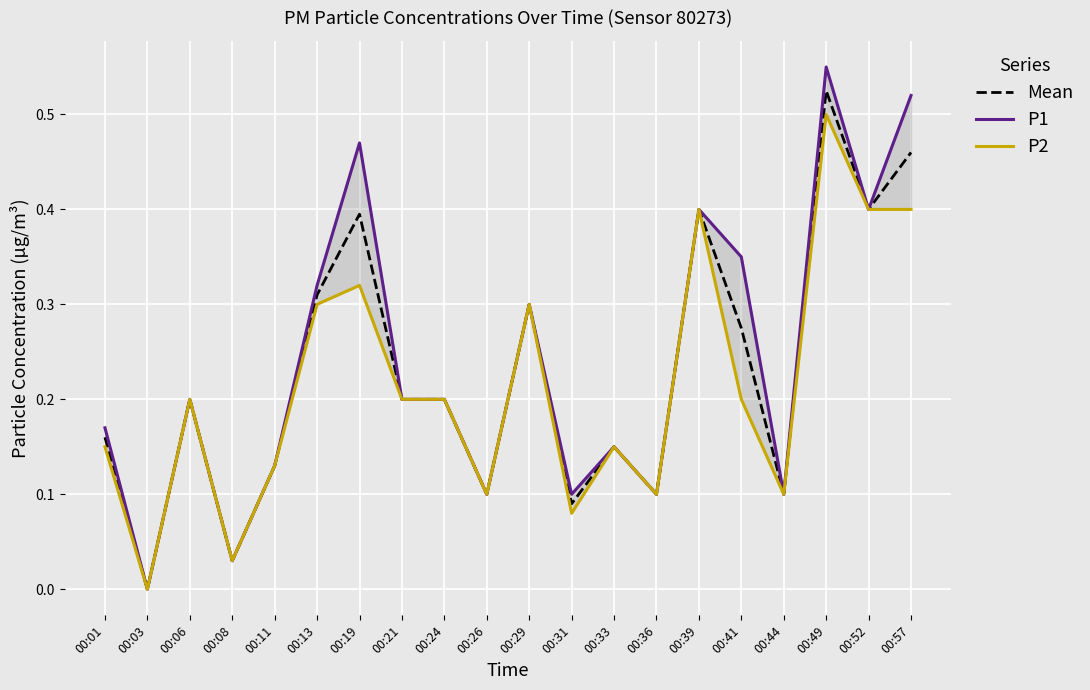

Between 00:49 and 00:57, which is larger?

00:49